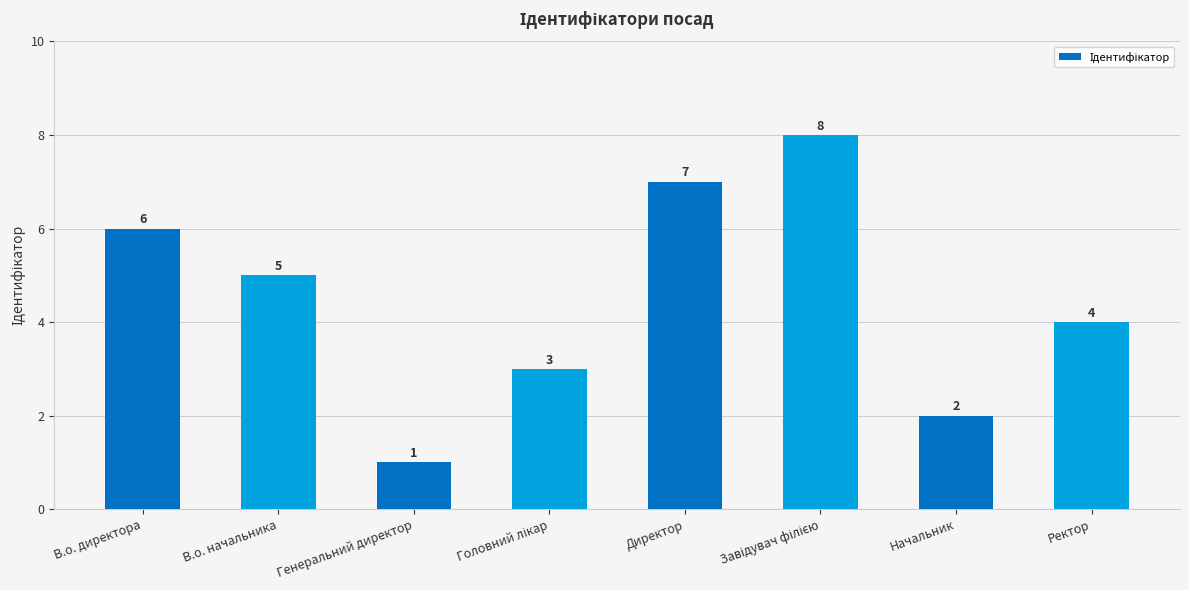

Reading left to right, transcribe all the data shown in this chart.

6	5	1	3	7	8	2	4